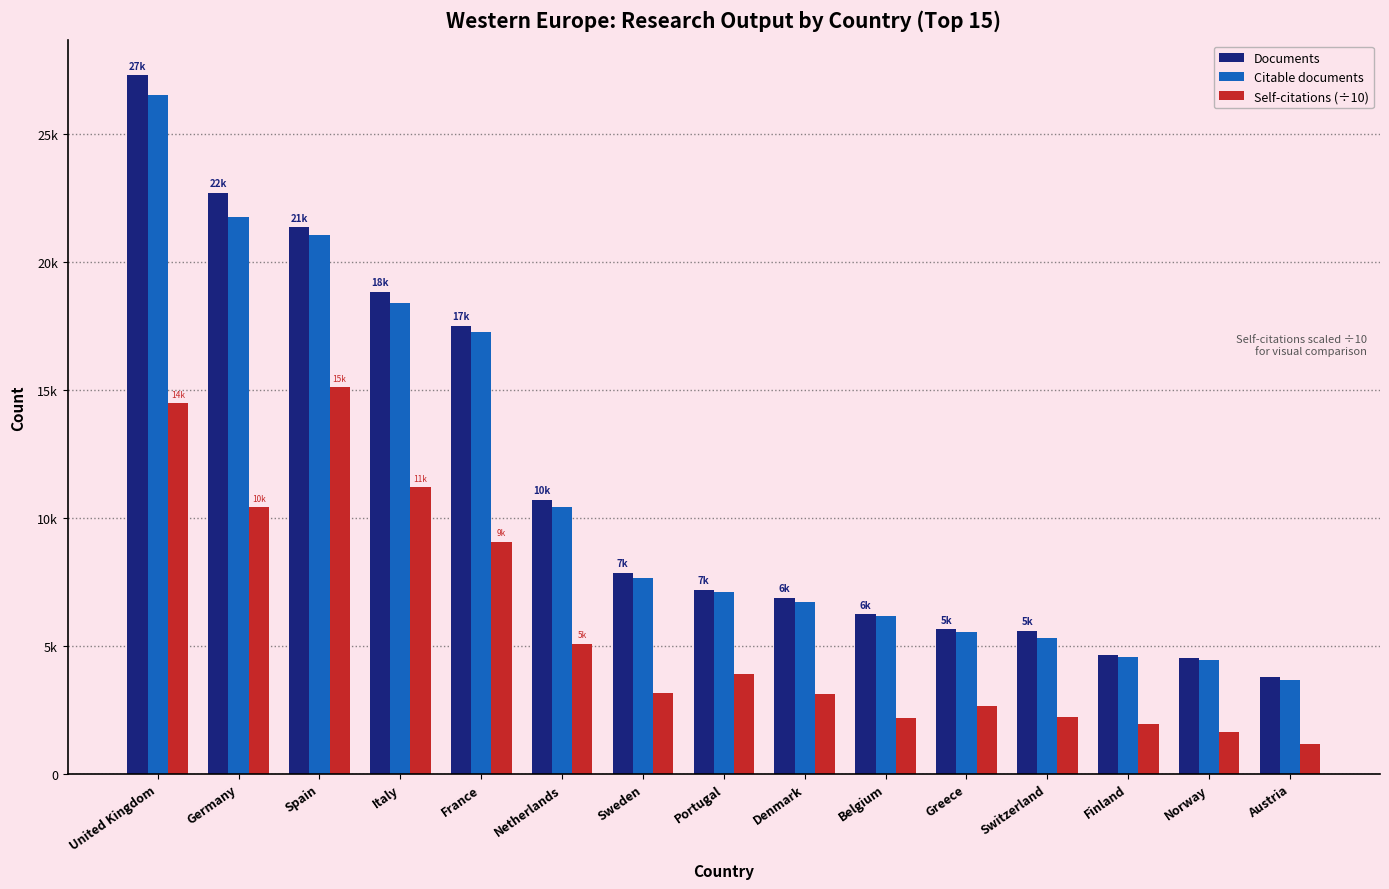

Are the bars horizontal?

No